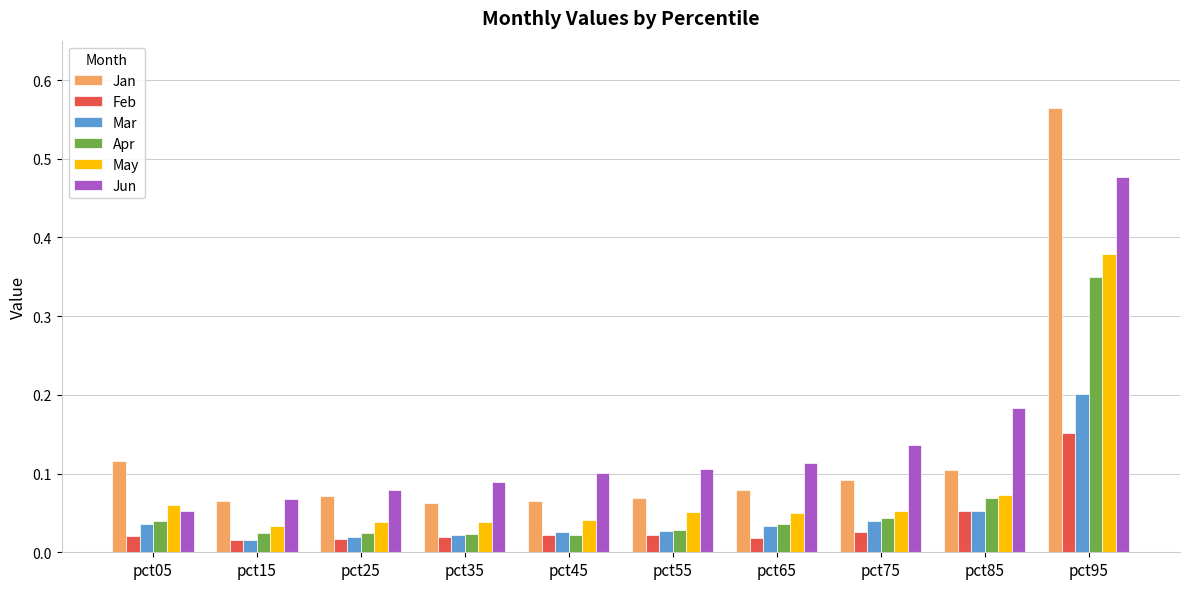

Which series has the largest range (max minus min)?

Jan